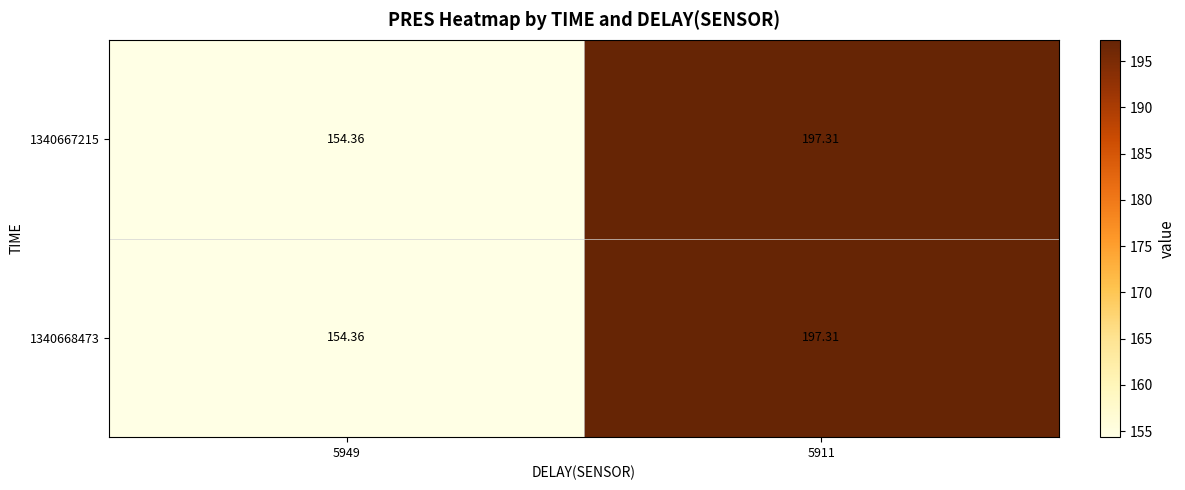

At how many categories does at least one series exceed 158?

1